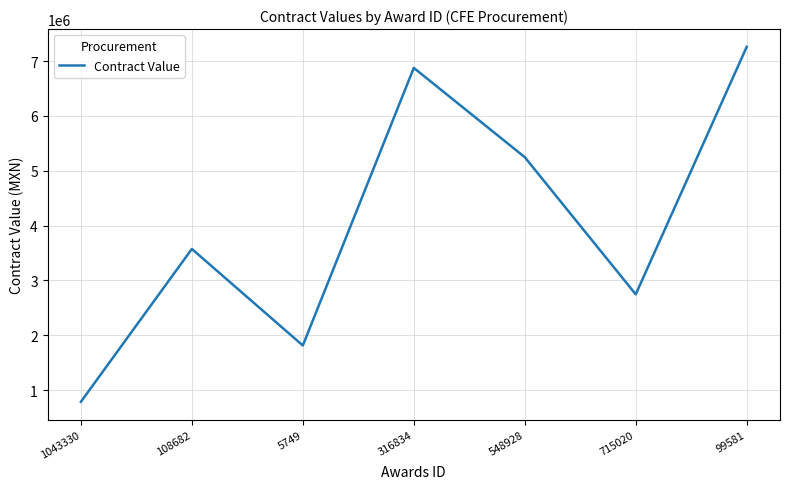

What position from the left is 1043330?

1